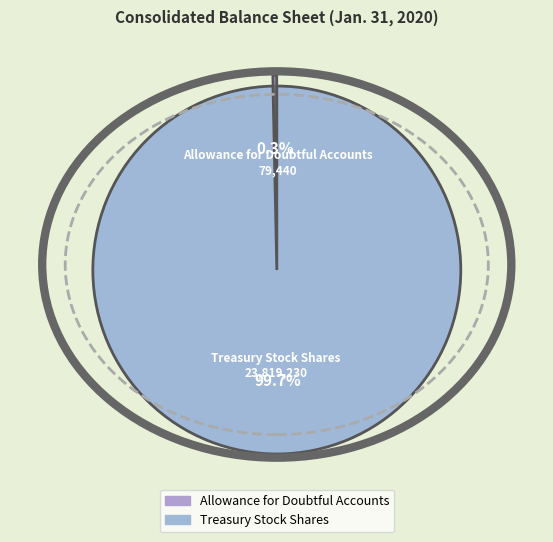

Between Treasury Stock Shares and Allowance for Doubtful Accounts, which is larger?

Treasury Stock Shares